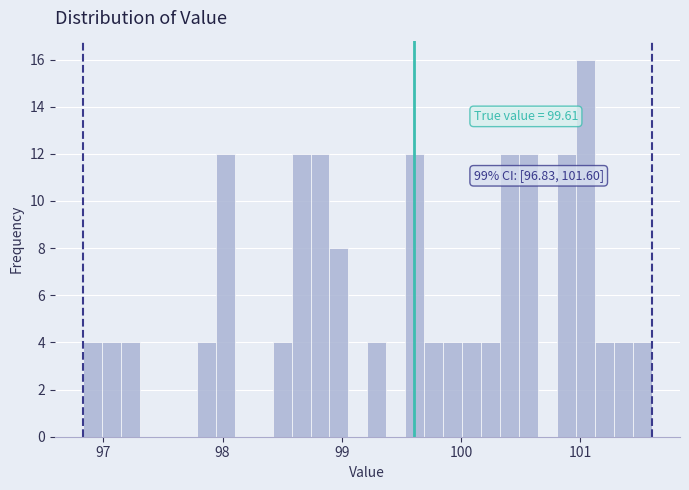

Read against the x-axis, roughly where is the centre of the tallest bar?

101.0